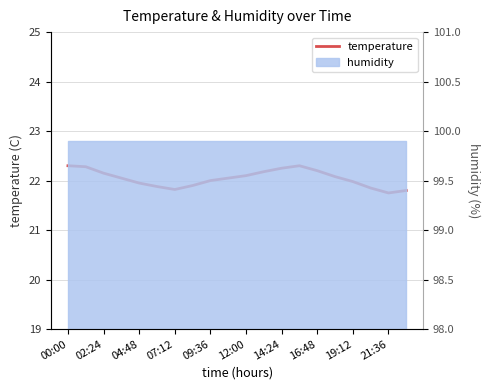

At which label does the data first exceed 22?

00:00